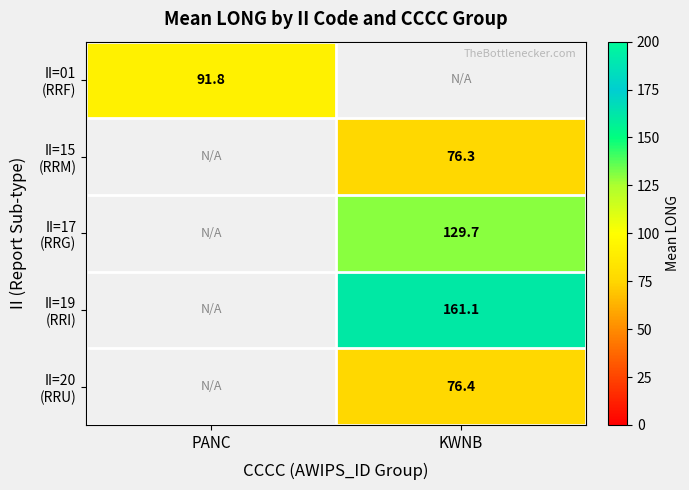

How many series are shown in this chart?

5